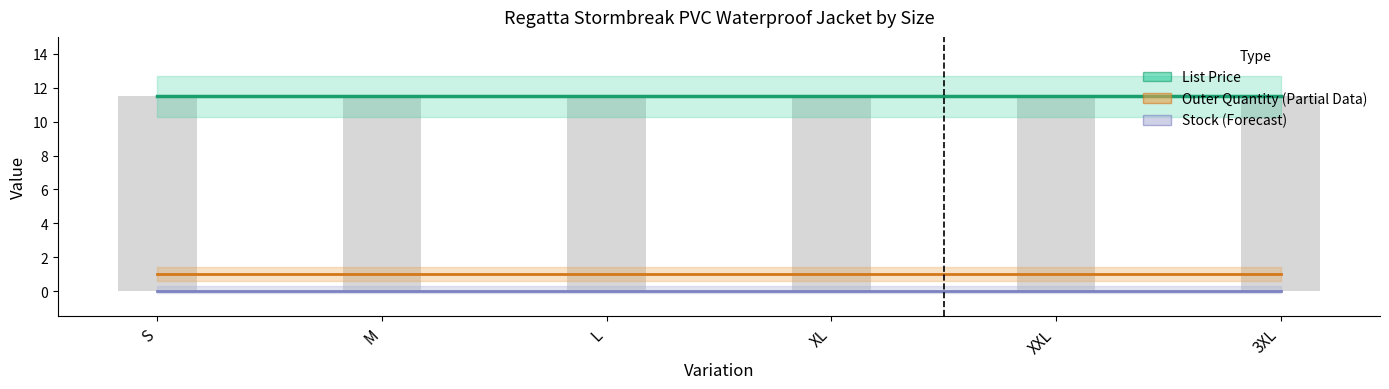

Reading left to right, extract all data points from this chart.

List Price: 11.5	11.5	11.5	11.5	11.5	11.5
Outer Quantity: 1.0	1.0	1.0	1.0	1.0	1.0
Stock: 0.0	0.0	0.0	0.0	0.0	0.0